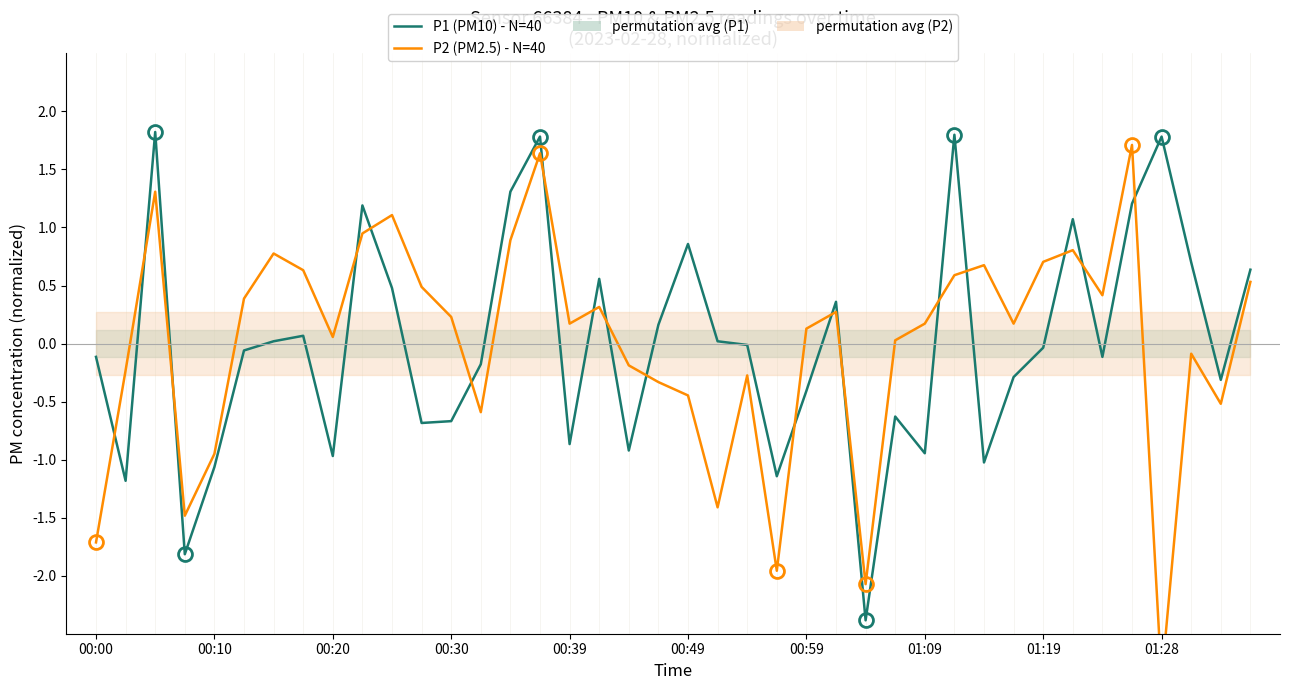

How many data points does each series have?

40